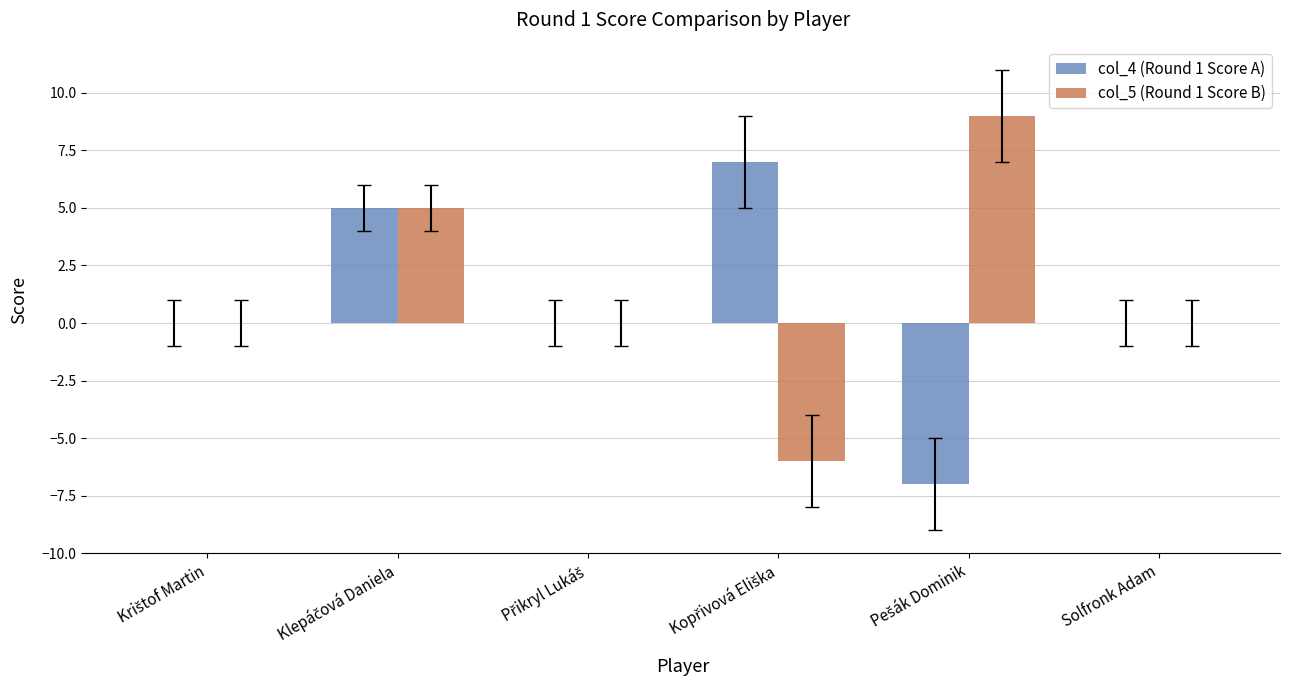

What is the sum of all col_4 (Round 1 Score A) values?

5